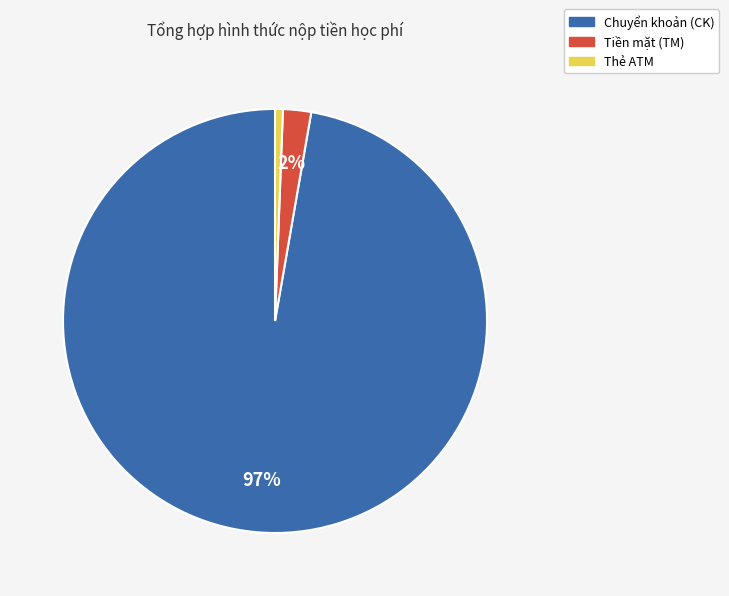

Is there any slice that represents more than half of the pie?

Yes